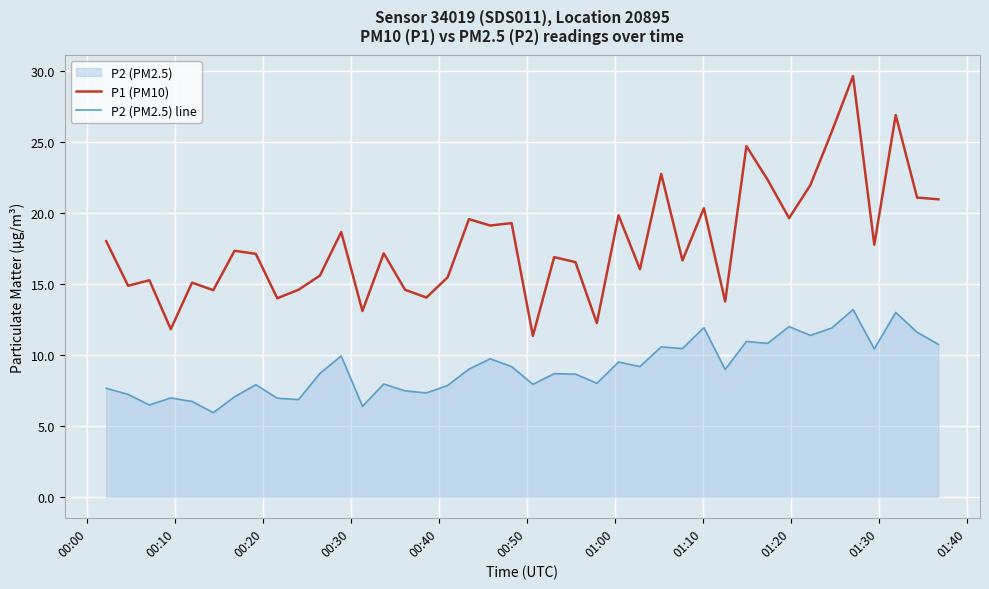

Which series has the largest total across all categories?

P1 (PM10)